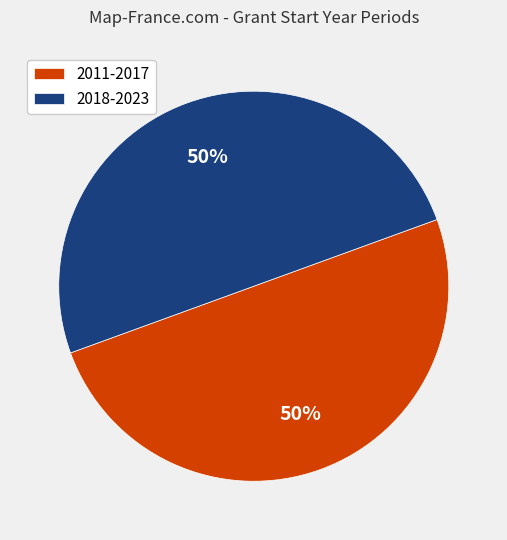

To the nearest percent, what is the average slice percentage?

50%